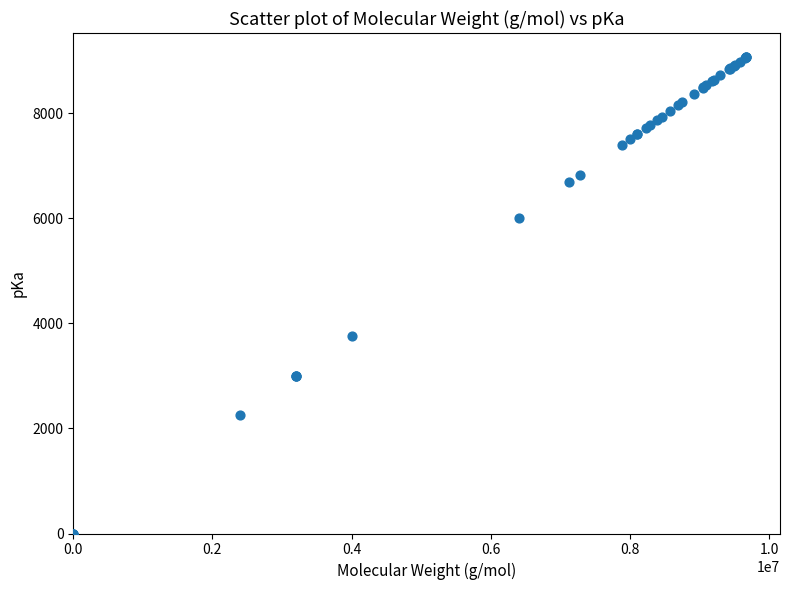

What Y value in the scatter plot is closest to 4534?

3750.0